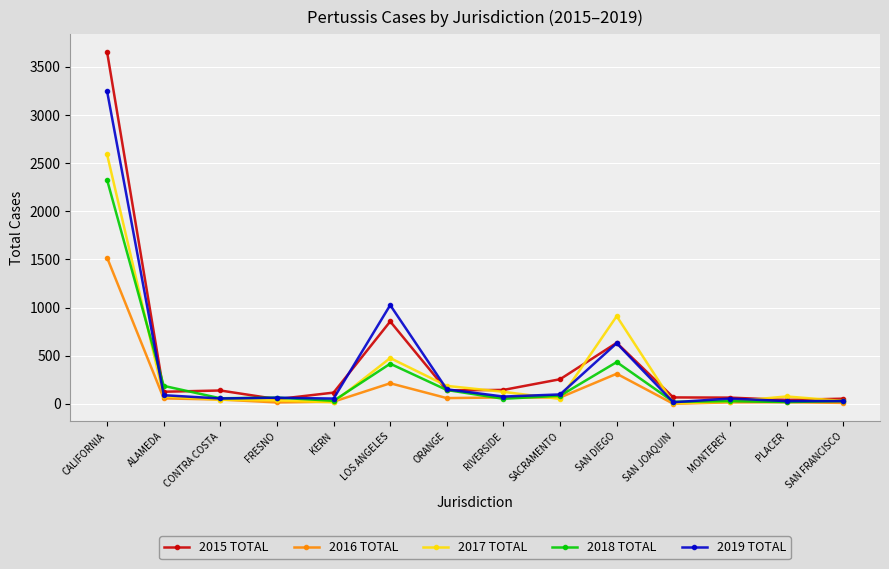

Which series has the largest total across all categories?

2015 TOTAL